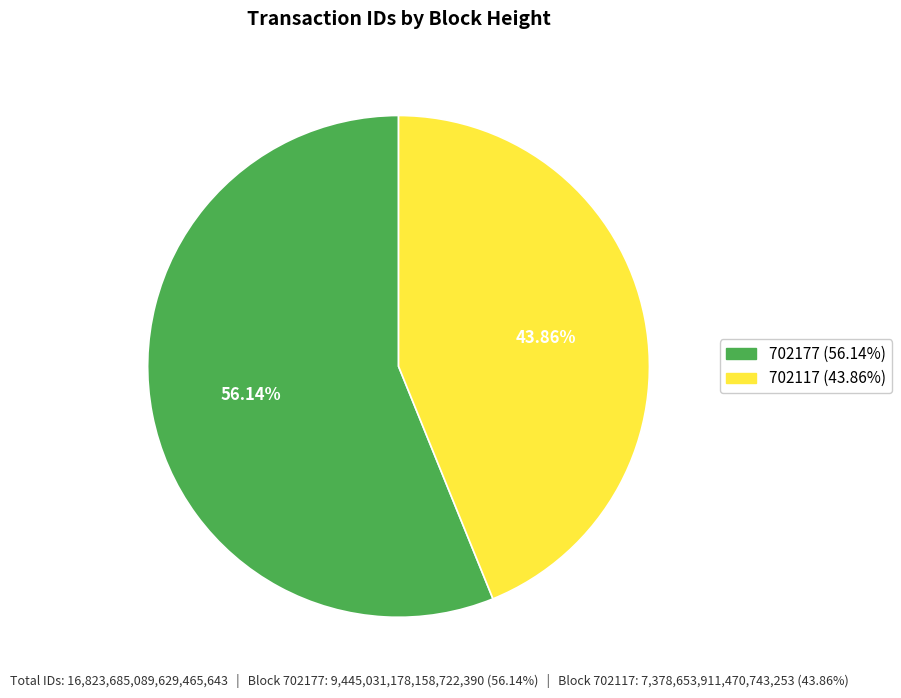

What is the smallest slice in the pie chart?

702117